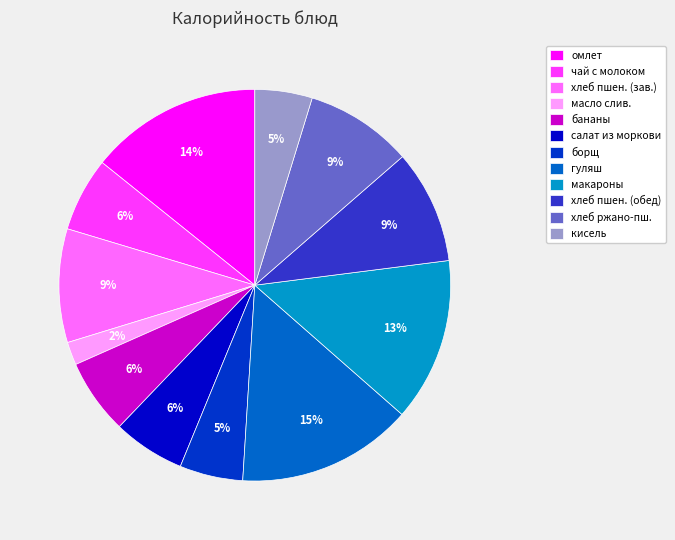

What is the smallest slice in the pie chart?

масло слив.